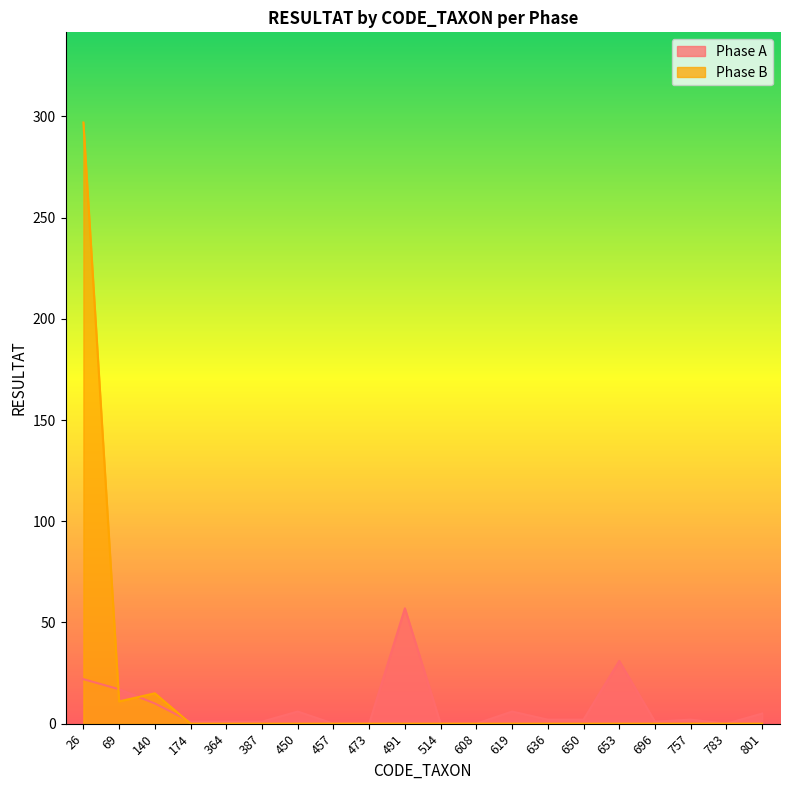

The Phase B series shows -207 at 514. True or false?

False